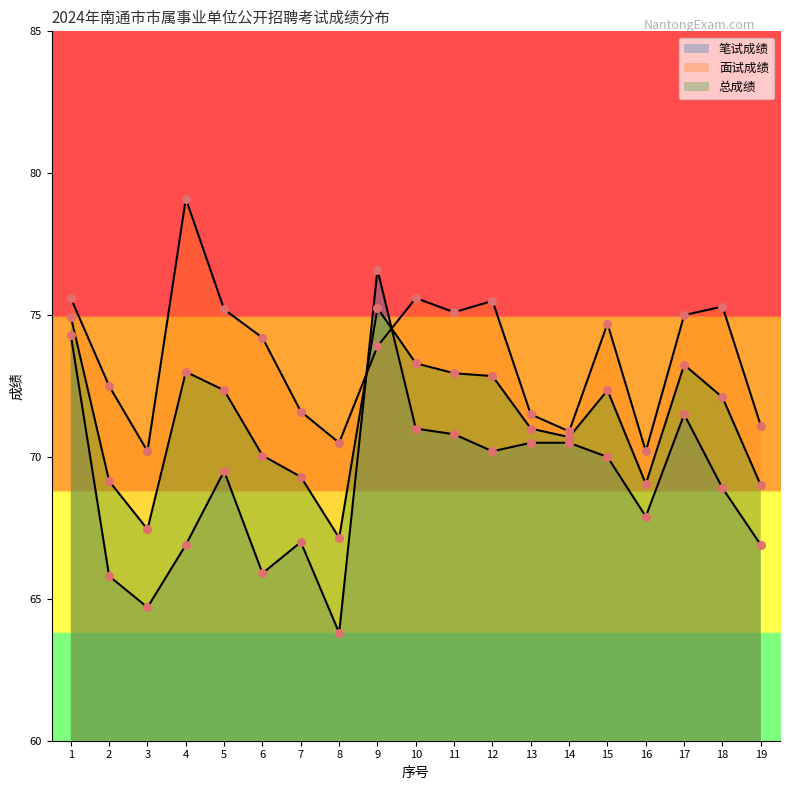

What are all the series names shown in the legend?

笔试成绩, 面试成绩, 总成绩